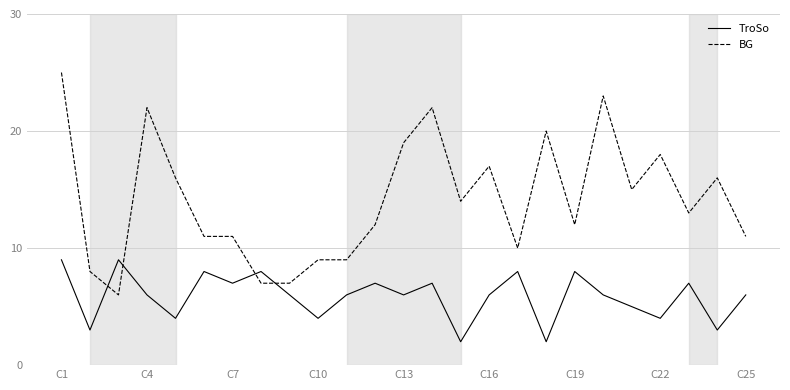

Which series has the widest spread of values?

BG